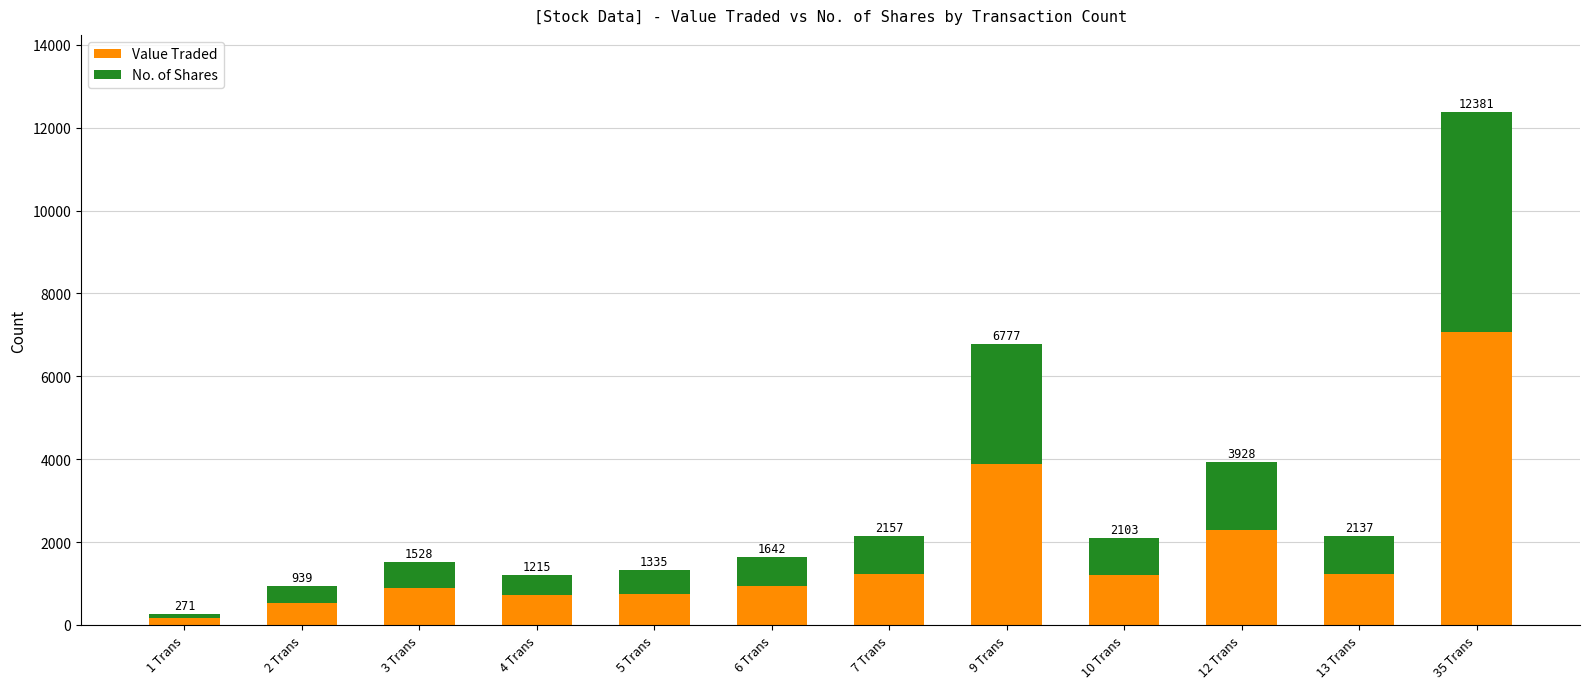

What is the label of the 1st bar from the right?

35 Trans